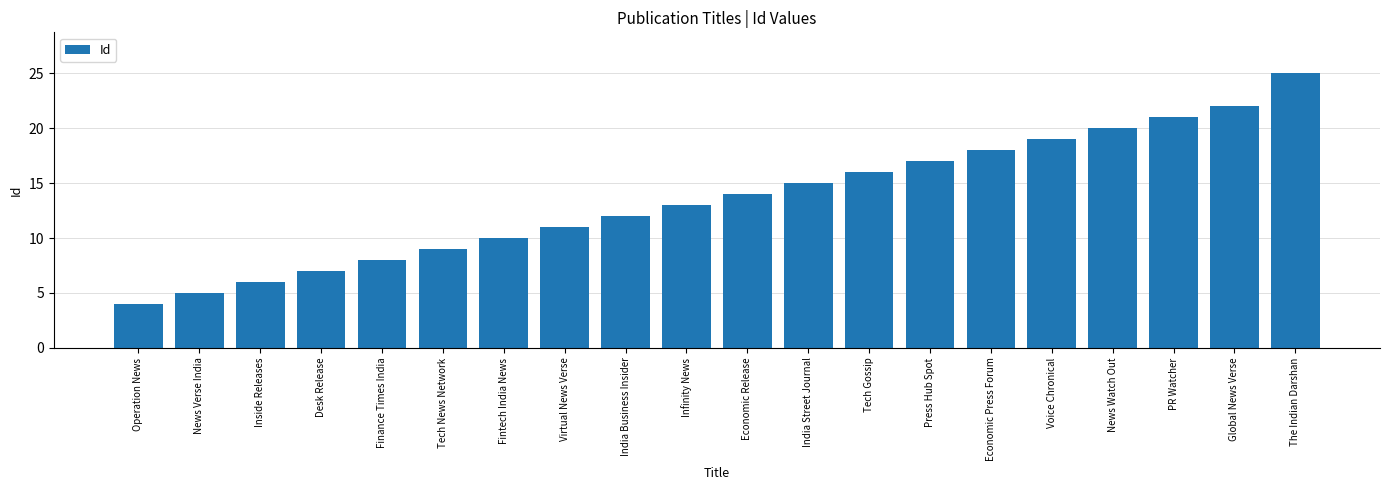

Which label corresponds to the smallest value in the chart?

Operation News